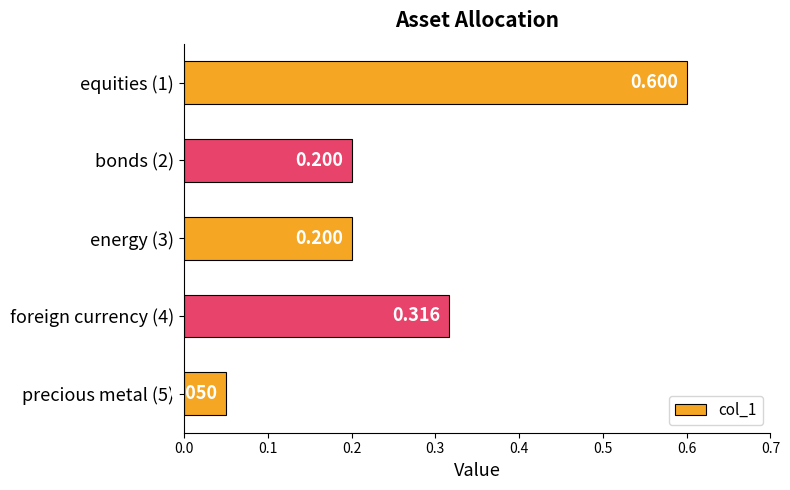

How many bars are there in total?

5